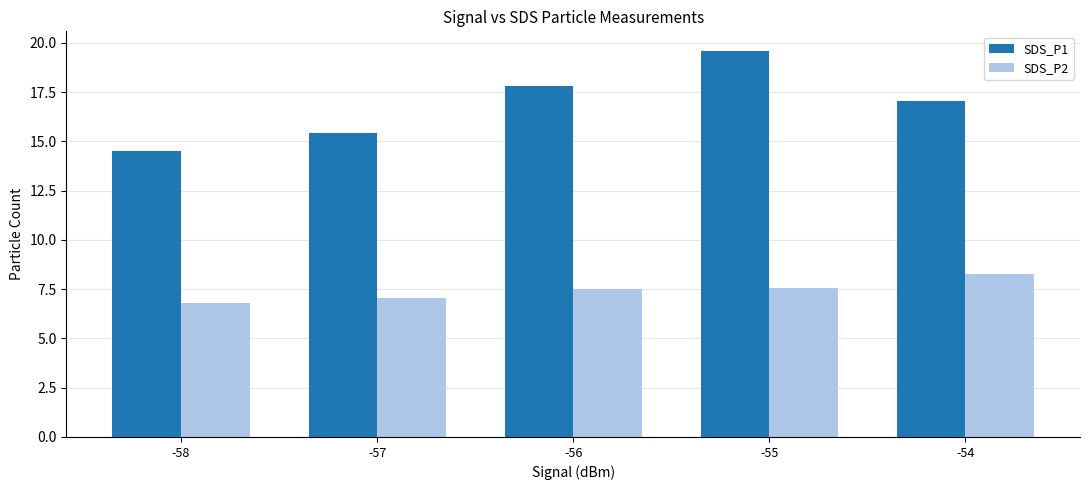

What is the difference between the SDS_P2 values at -56 and -54?

0.8